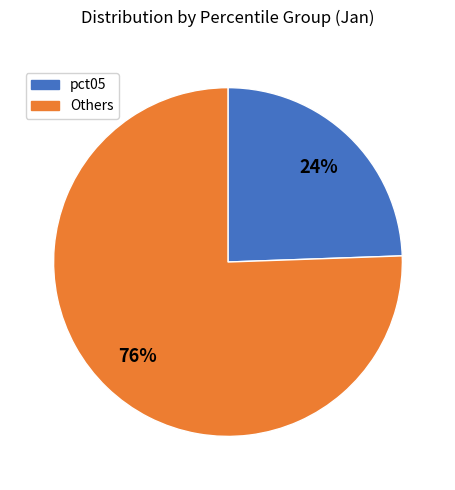

Is there any slice that represents more than half of the pie?

Yes